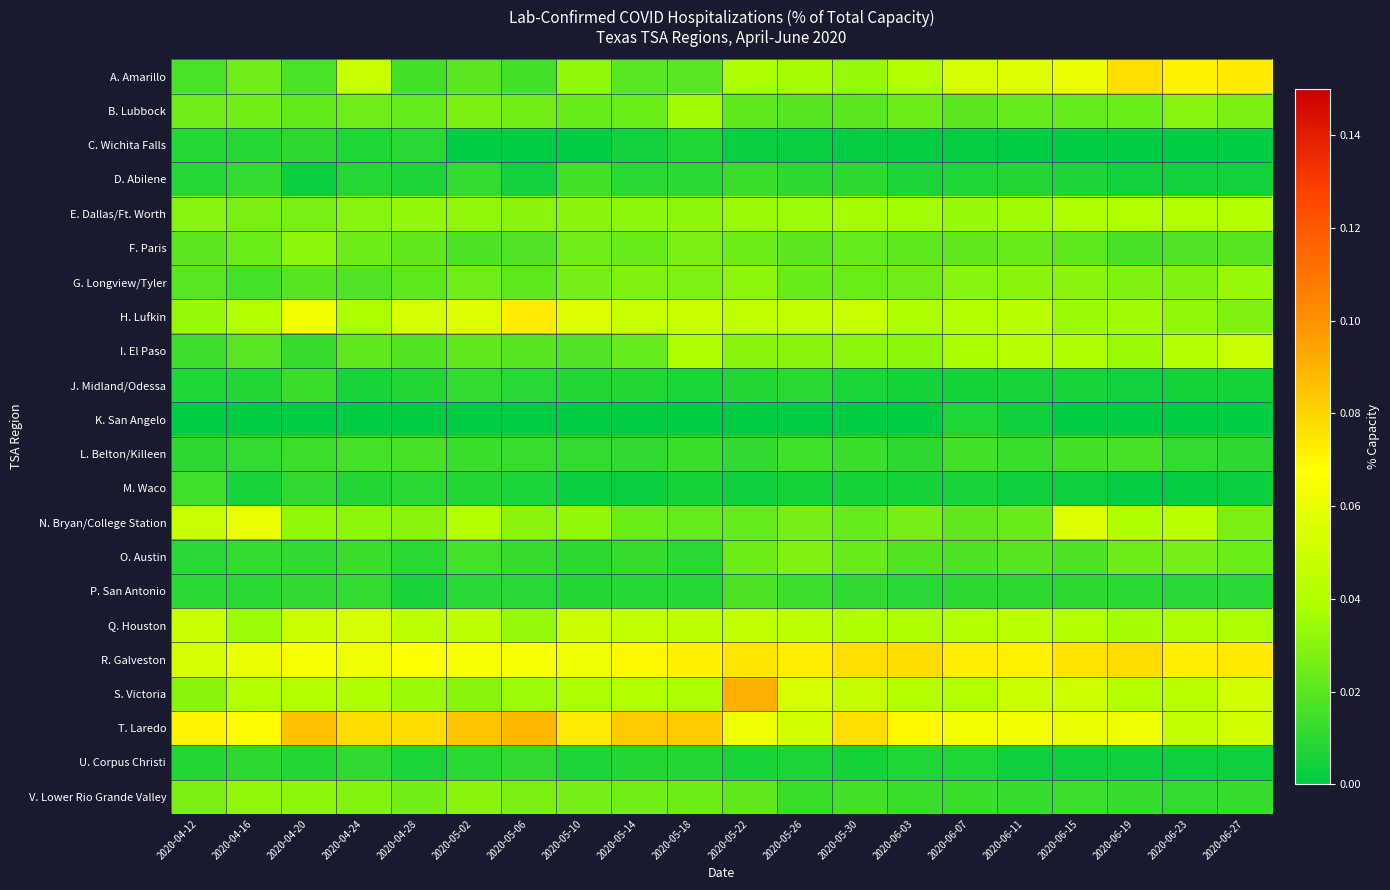

At which category is the sum across all series the highest?

2020-05-22